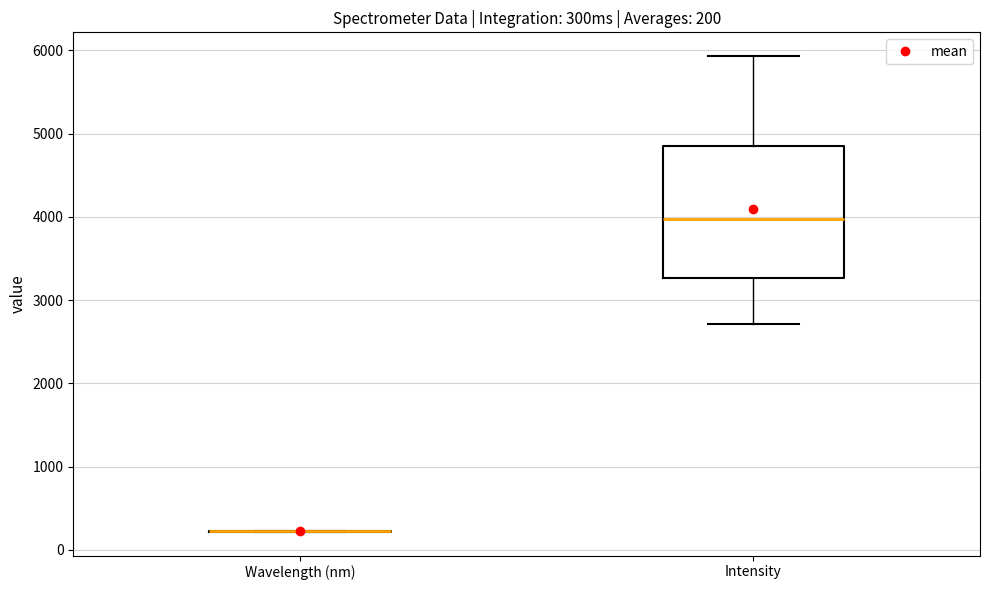

Comparing the boxes themselves (not the whiskers), which one is the tallest?

Intensity